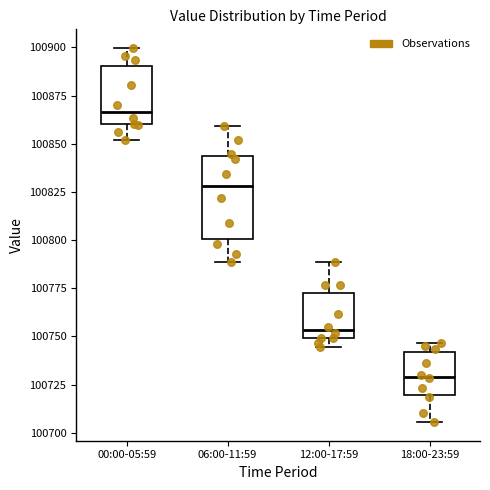

Which box has the highest median line?

00:00-05:59